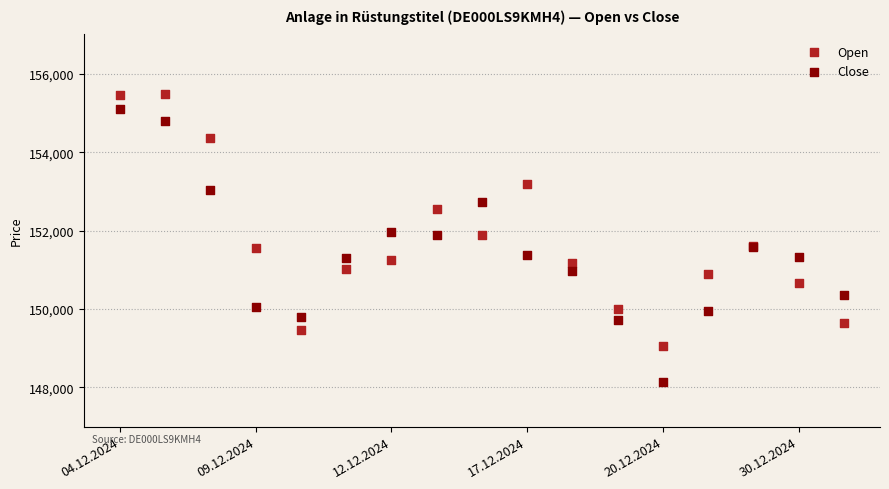

Which series contains the lowest Y value?

Close